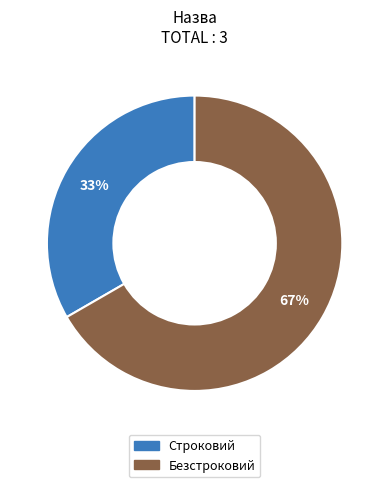

Between Строковий and Безстроковий, which is larger?

Безстроковий